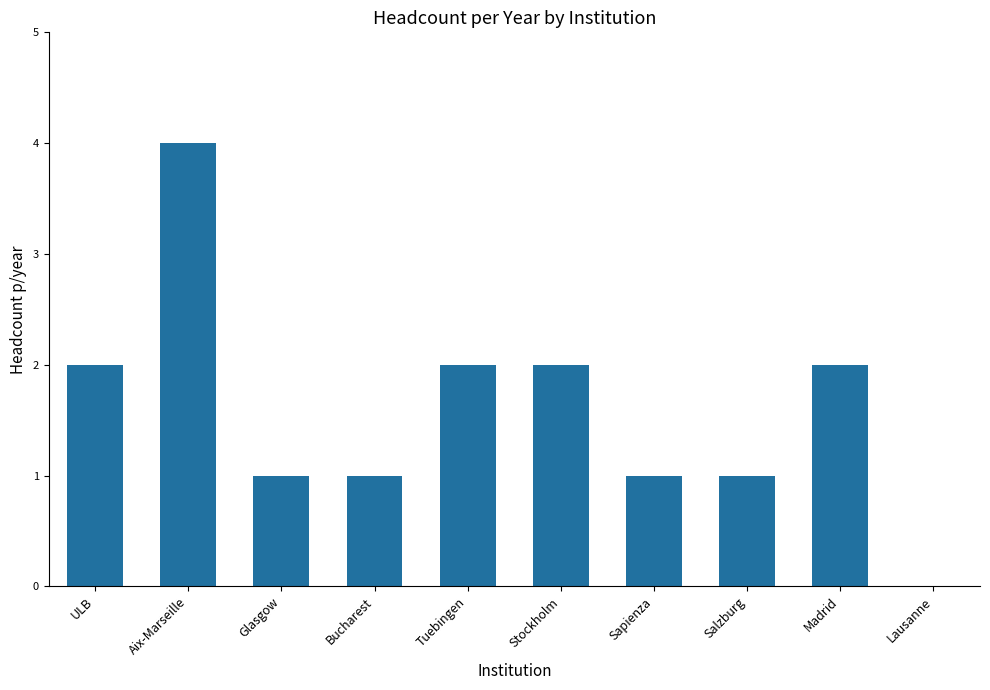

The value at Madrid is 2. True or false?

True